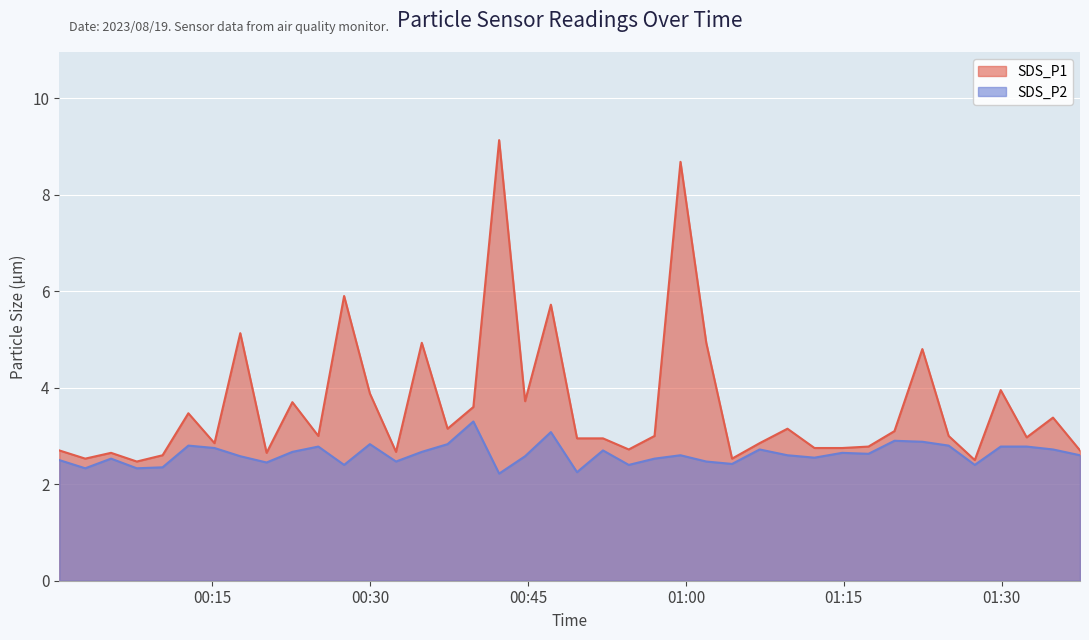

Read the SDS_P1 value at 2023/08/19 00:10:16.

2.6